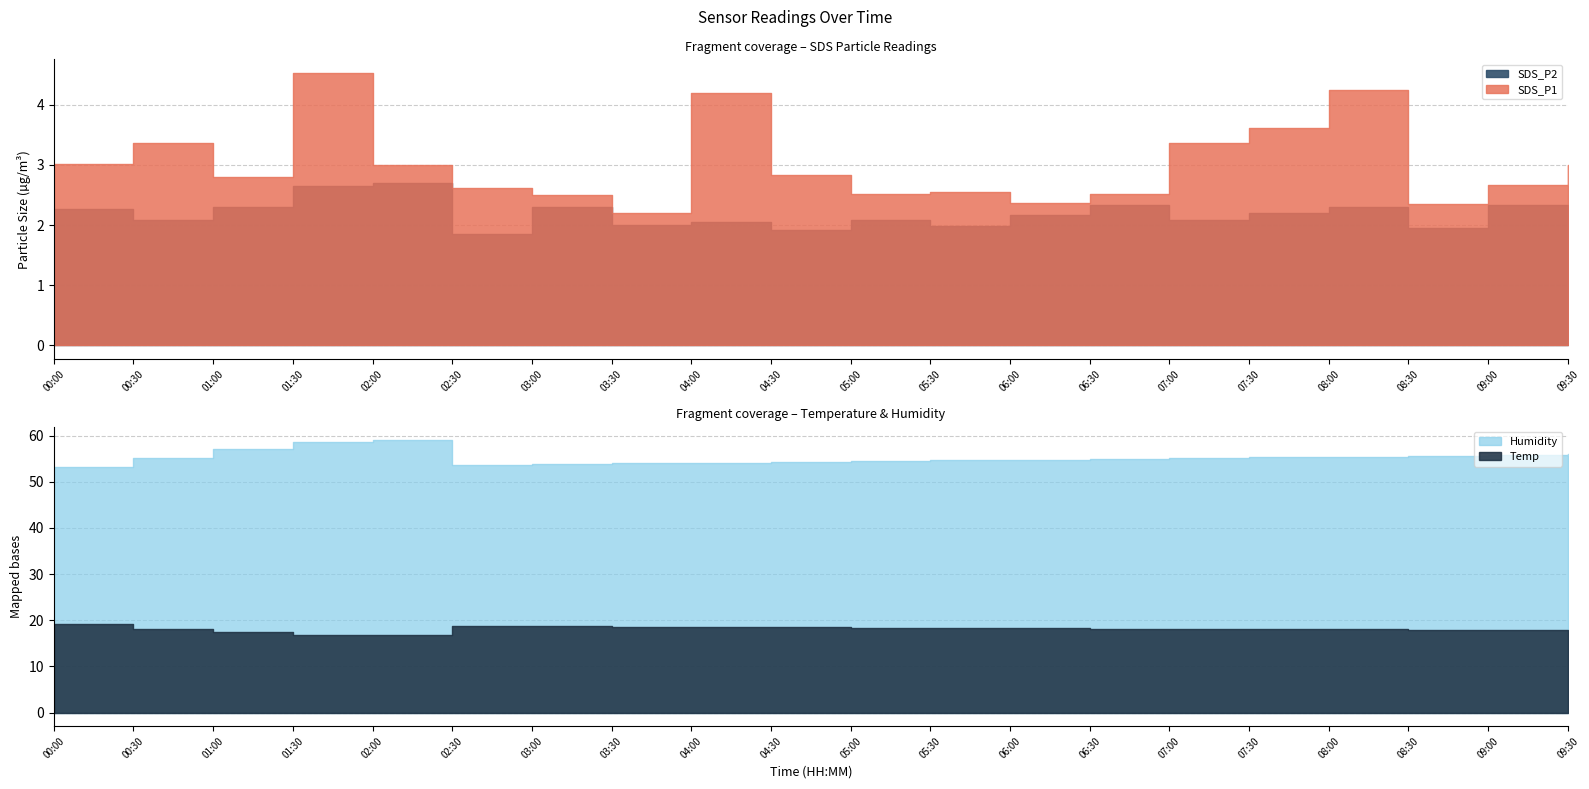

What position from the left is 07:00?

15